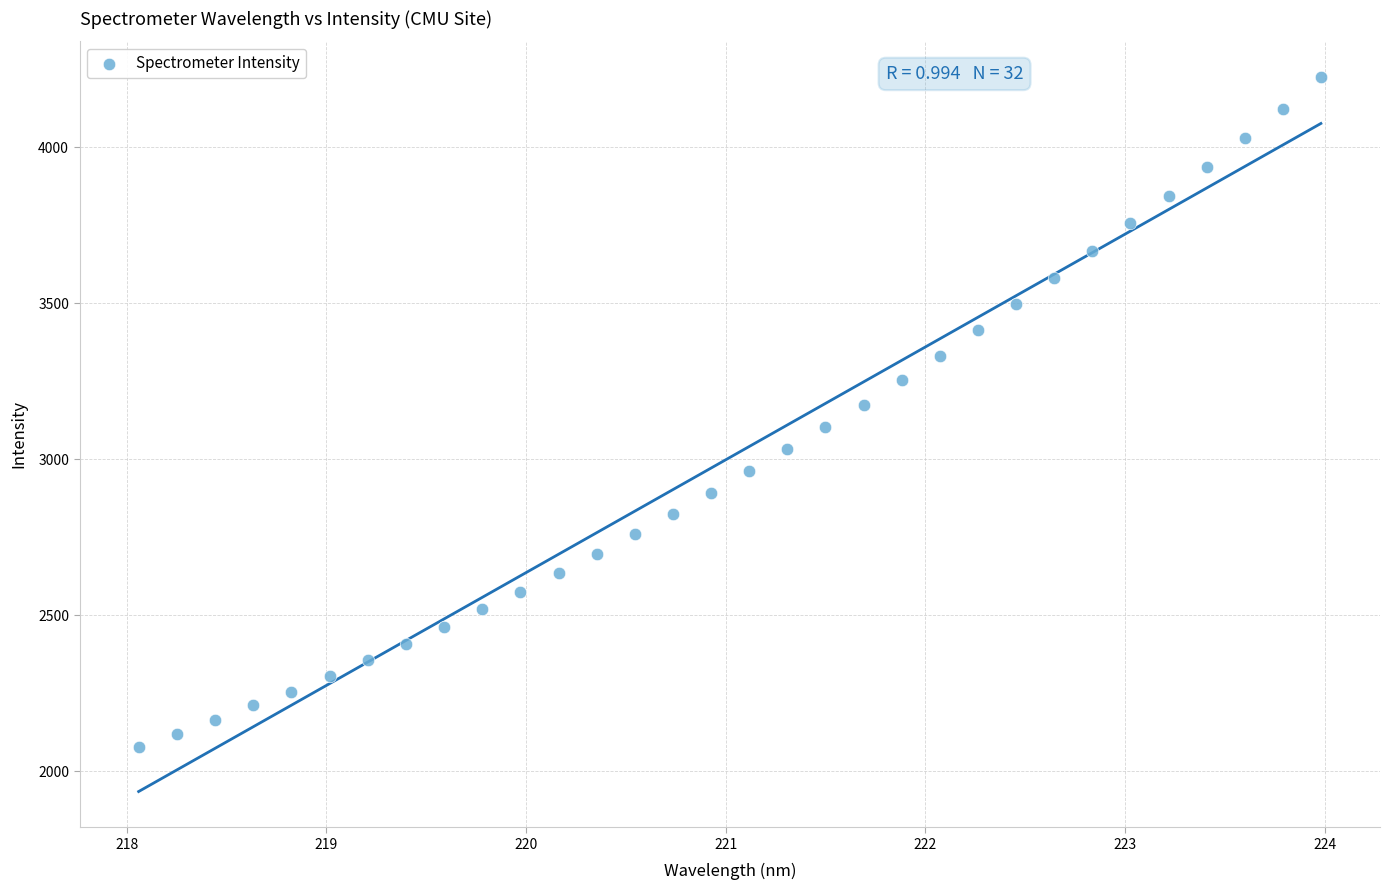

What is the range of X values (max minus min)?

5.9